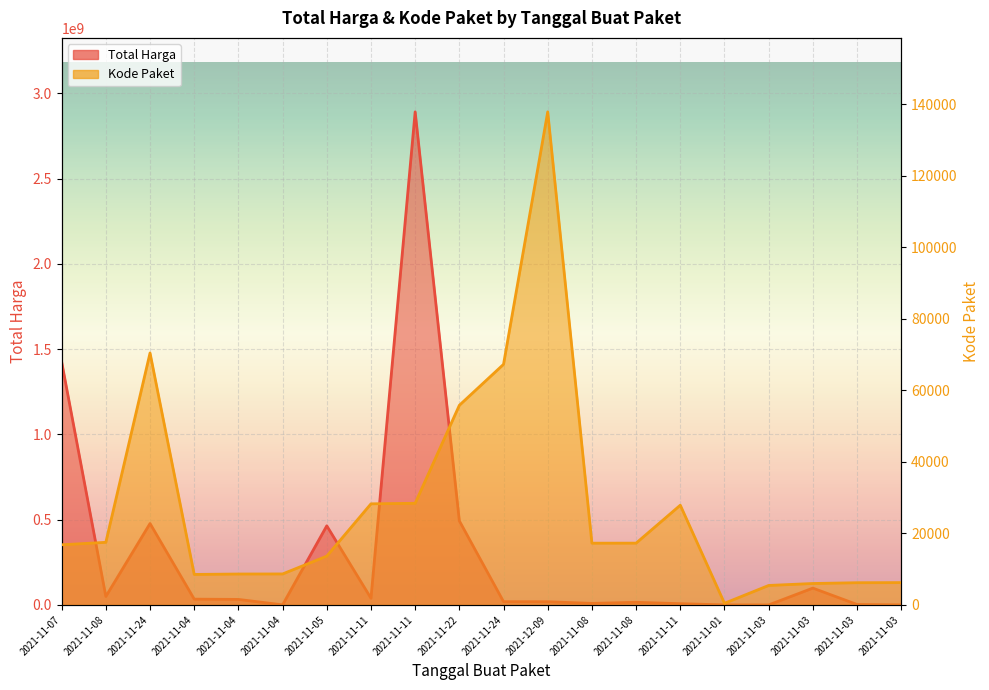

Where does the Kode Paket series first go above 17272?

2021-11-08